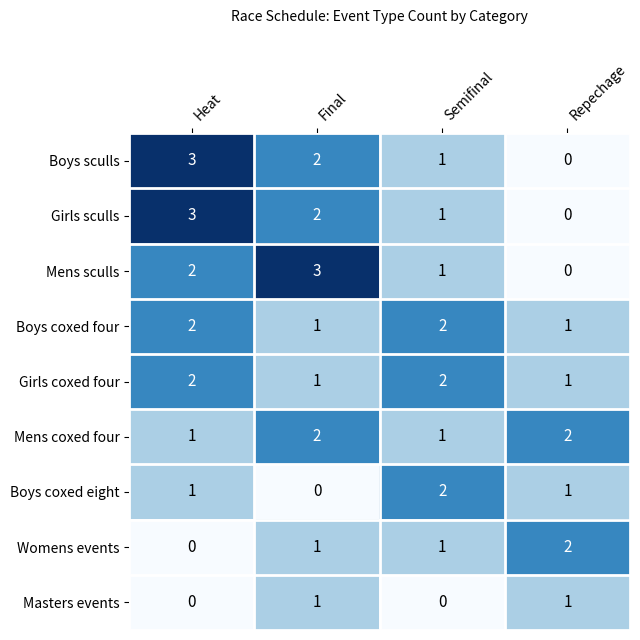

Count the Womens events values in the range 1 to 2.

3